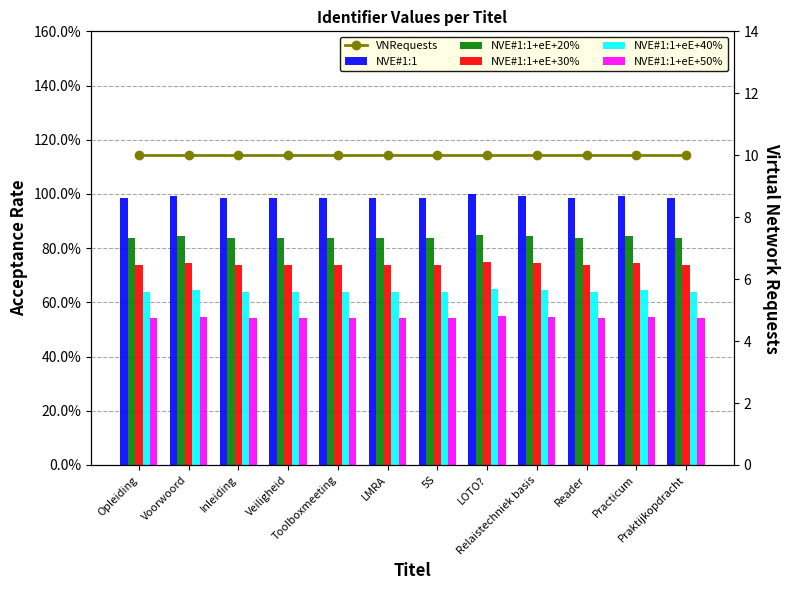

Are the bars grouped side by side (vs. stacked)?

Yes